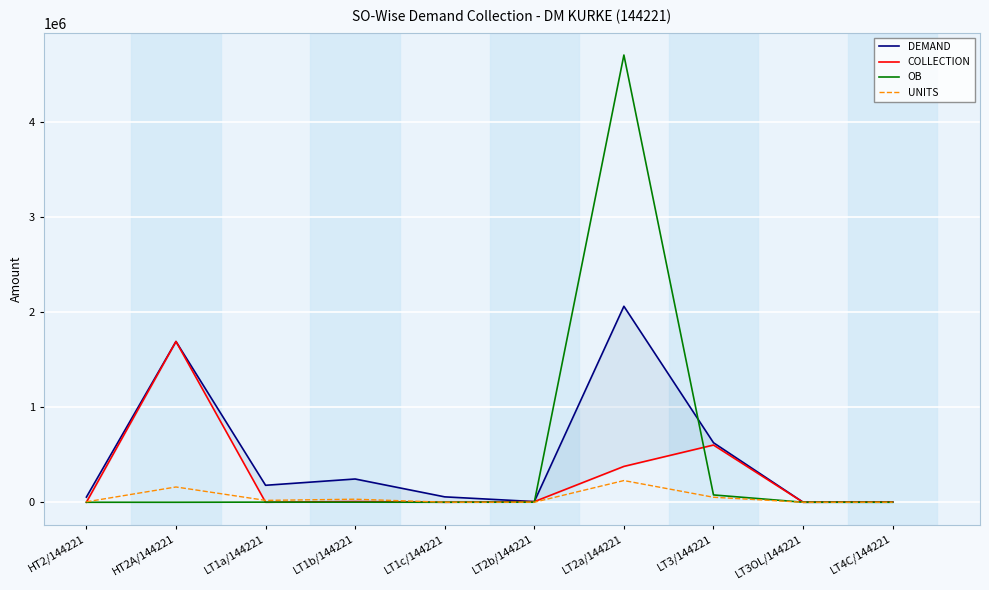

True or false: UNITS has more than 1 interior local peaks.

True